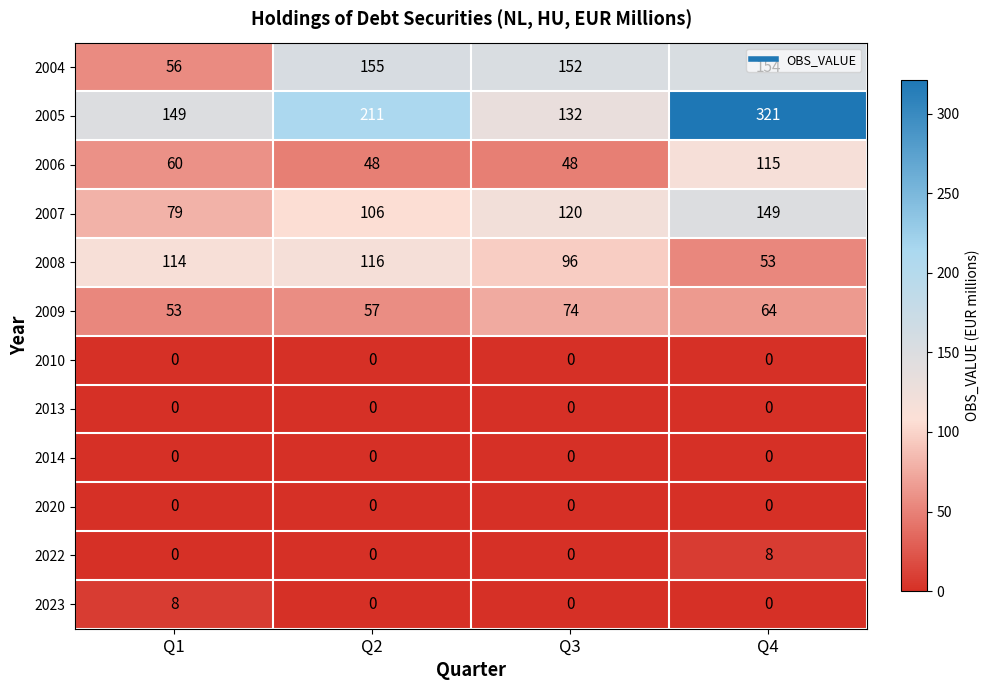

At which category is the sum across all series the highest?

Q4